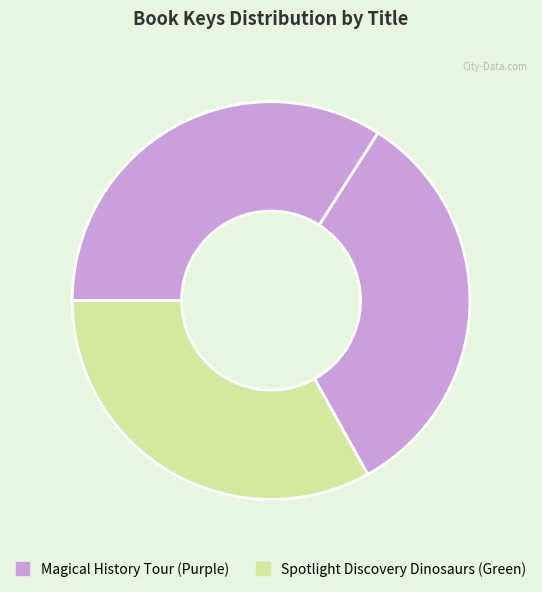

Count the number of slices in the pie.

3